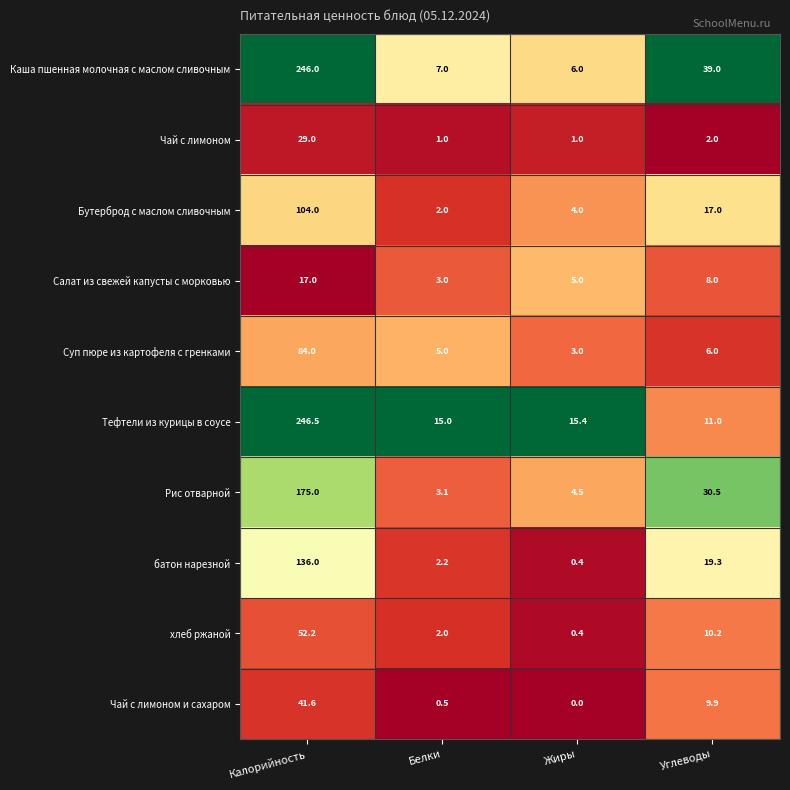

The Чай с лимоном series shows 12.6 at Калорийность. True or false?

False